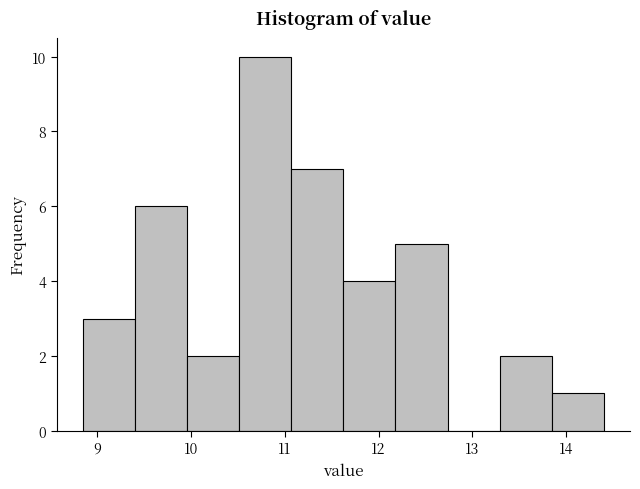

Reading left to right, list every bar in this chart as the range it spans on the x-axis followed by its height. Neither the bar edges nor the heights are printed on the chart, so give them approximately, as read against the axes.

8.9 to 9.4: 3
9.4 to 10.0: 6
10.0 to 10.5: 2
10.5 to 11.1: 10
11.1 to 11.6: 7
11.6 to 12.2: 4
12.2 to 12.7: 5
12.7 to 13.3: 0
13.3 to 13.8: 2
13.8 to 14.4: 1